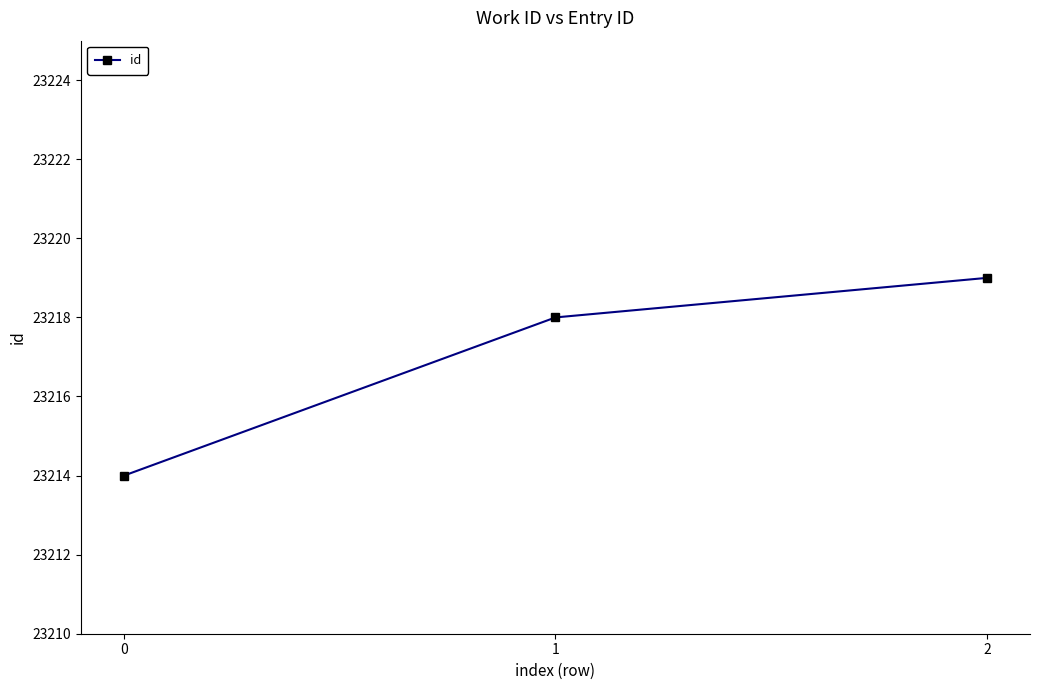

What is the difference between the values at 0 and 2?

5